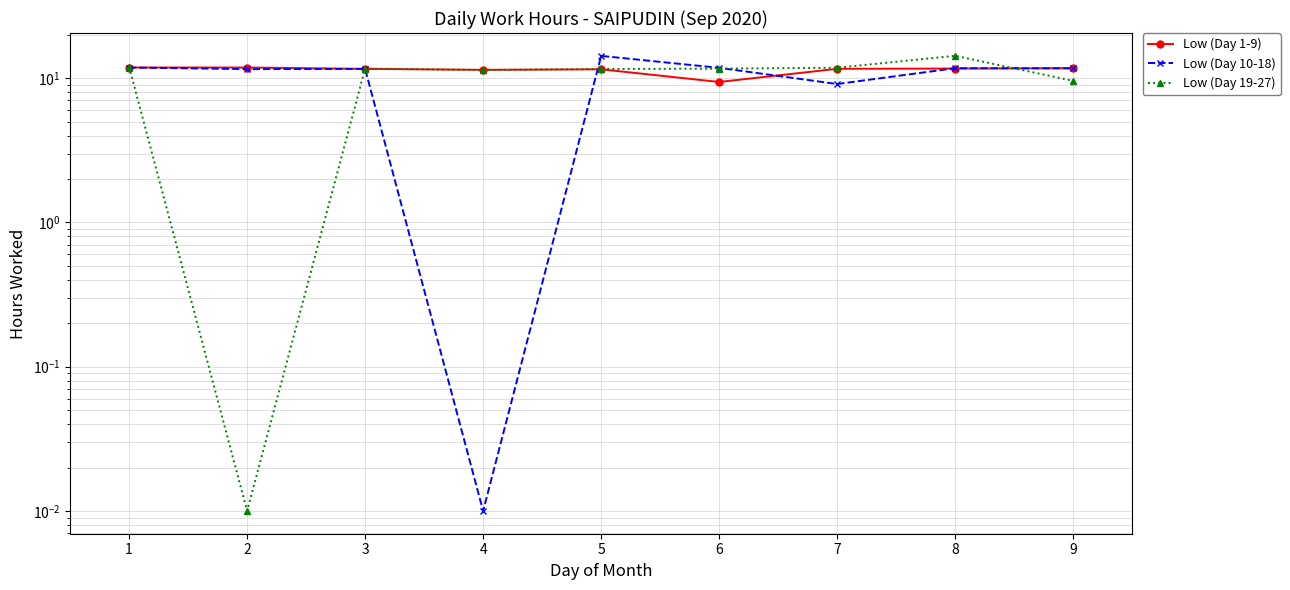

The Low (Day 10-18) series shows 18.9 at 5. True or false?

False